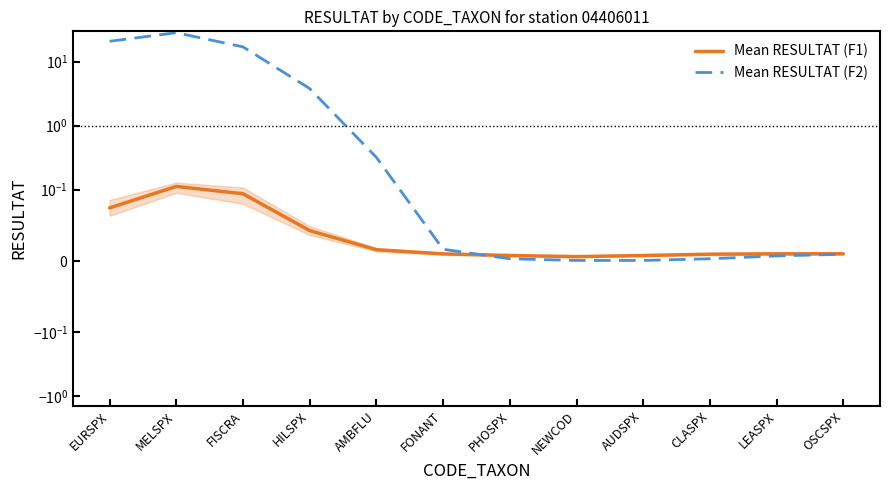

The value of Mean RESULTAT (F1) at AUDSPX is 0.0. True or false?

True